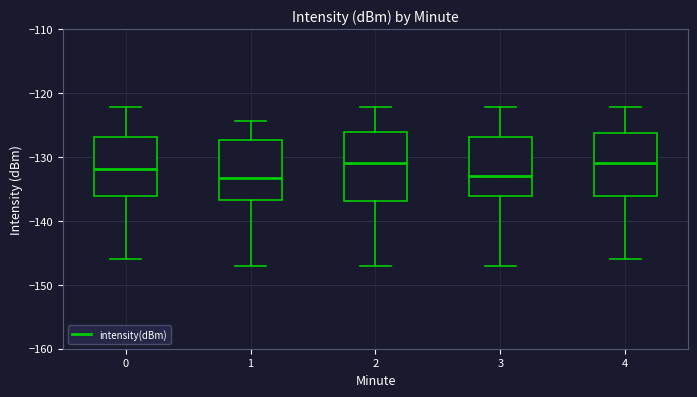

Reading left to right, transcribe this box plot: for each box, give where its median line is, the range the box spans, and where its two whiskers end, as read against the y-axis. The values are not printed on the chart, so give them approximately, as read against the axis.

0: median -132, box -136 to -127, whiskers -146 to -122
1: median -133, box -137 to -127, whiskers -147 to -124
2: median -131, box -137 to -126, whiskers -147 to -122
3: median -133, box -136 to -127, whiskers -147 to -122
4: median -131, box -136 to -126, whiskers -146 to -122